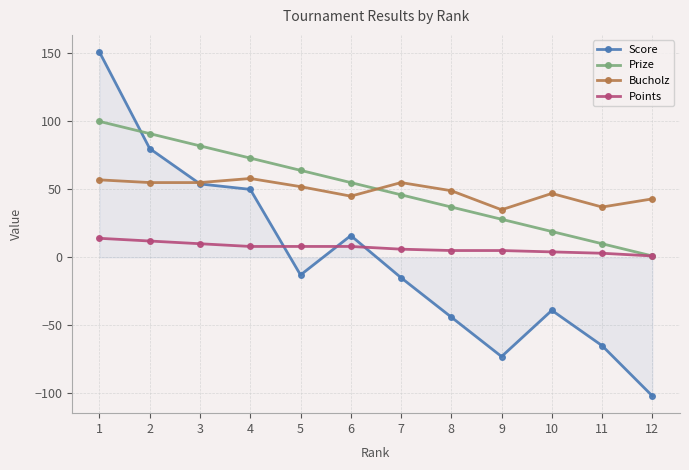

Is it true that Points equals 8 at 6?

True